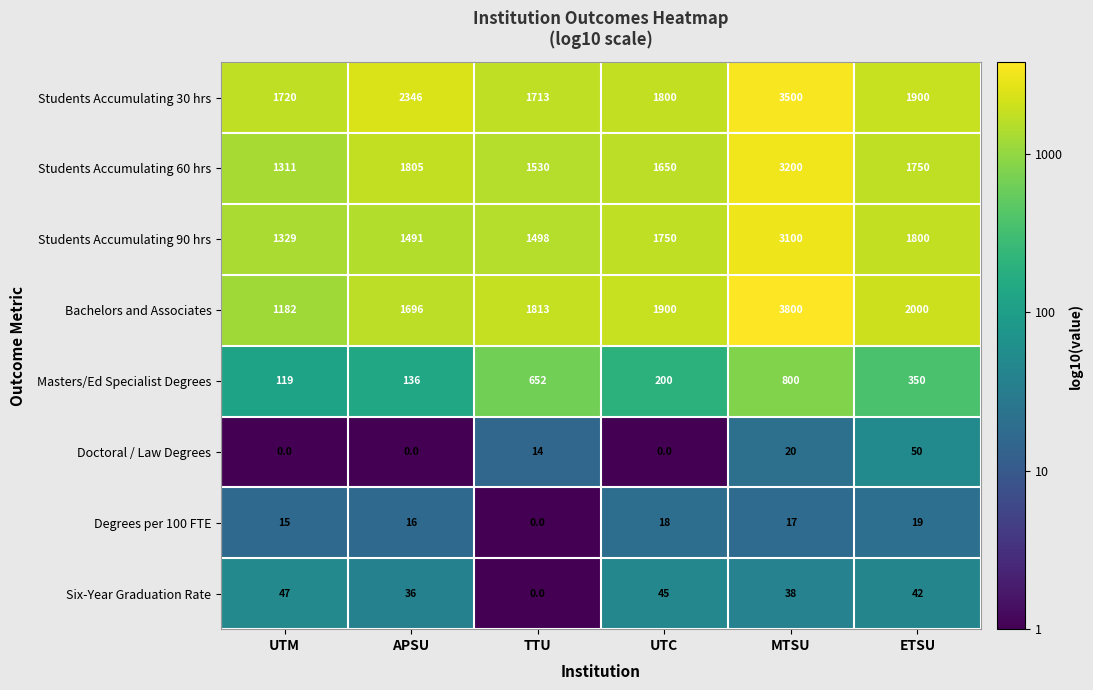

At which label does Degrees per 100 FTE reach its minimum?

TTU